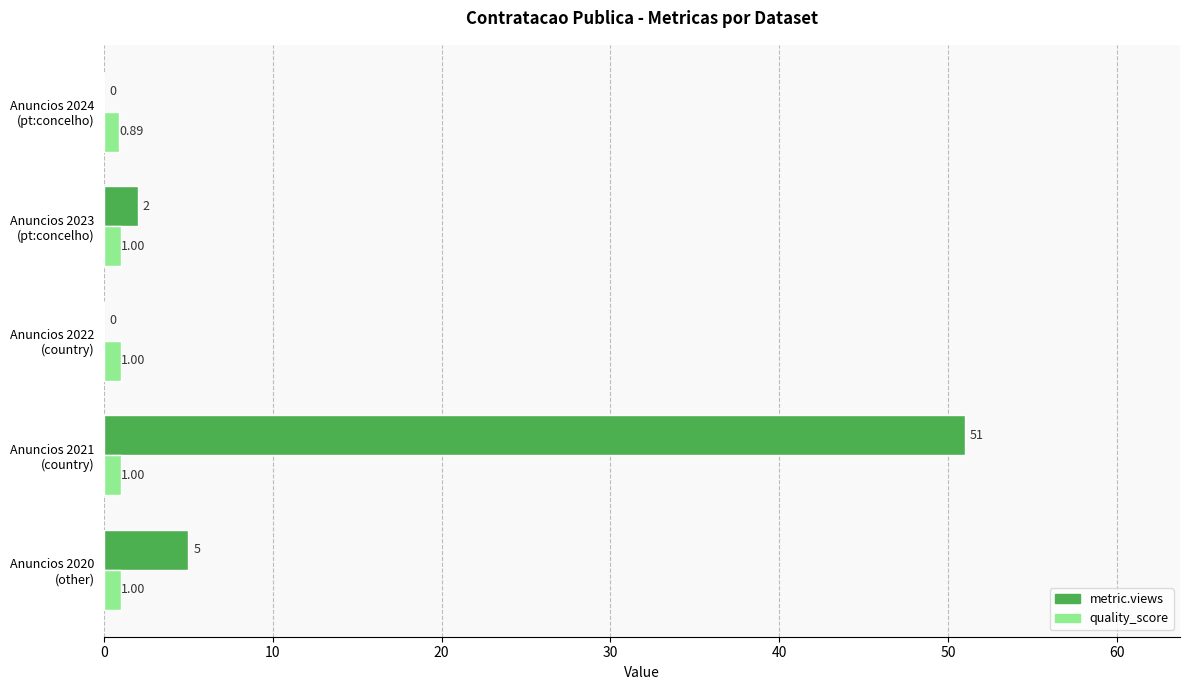

Which series has the widest spread of values?

metric.views